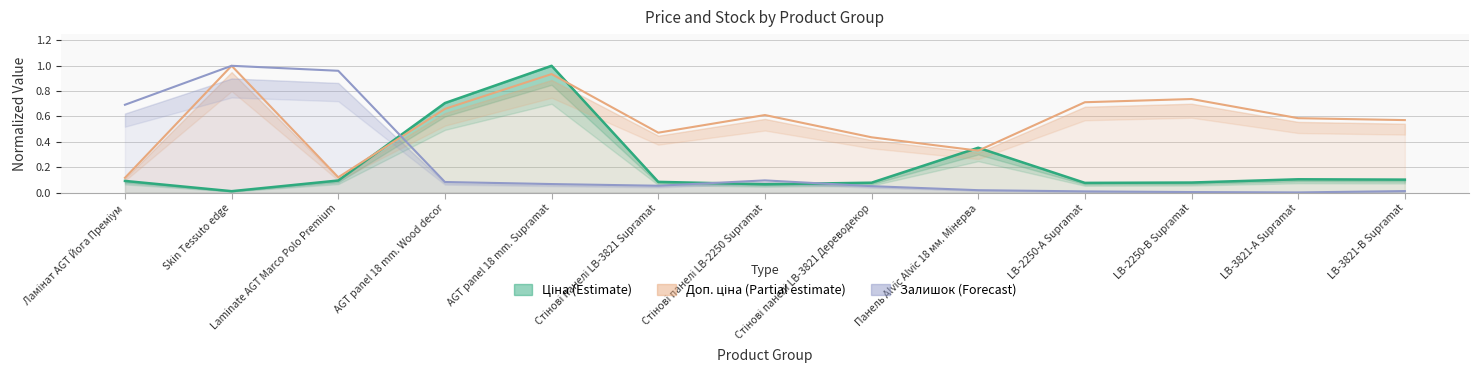

What is the spread (max minus min) of values at Стінові панелі LB-3821 Supramat?

0.4